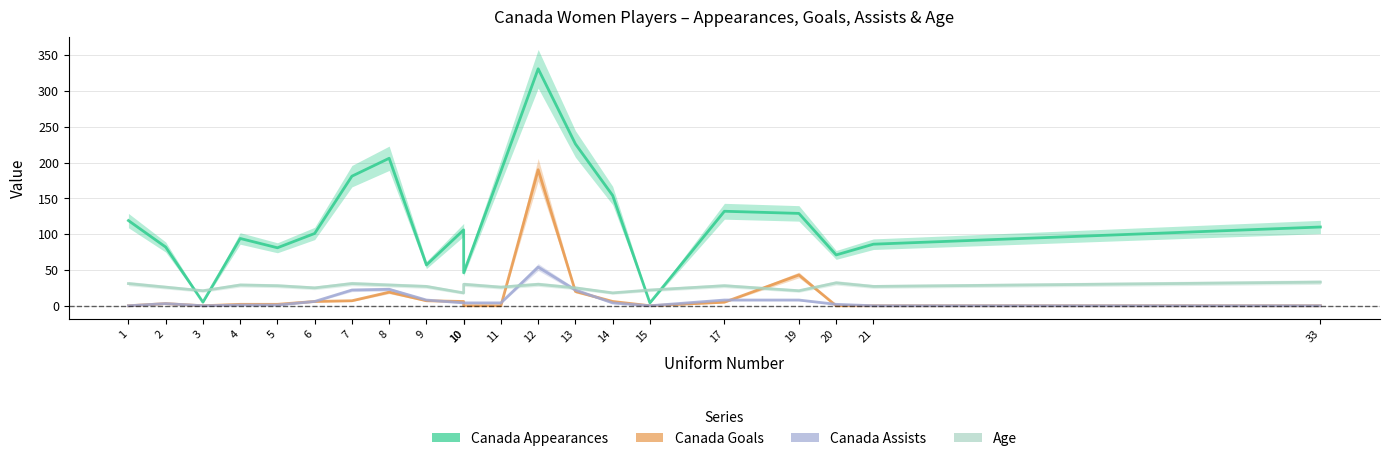

True or false: Age has a value of 5 at 10.

False